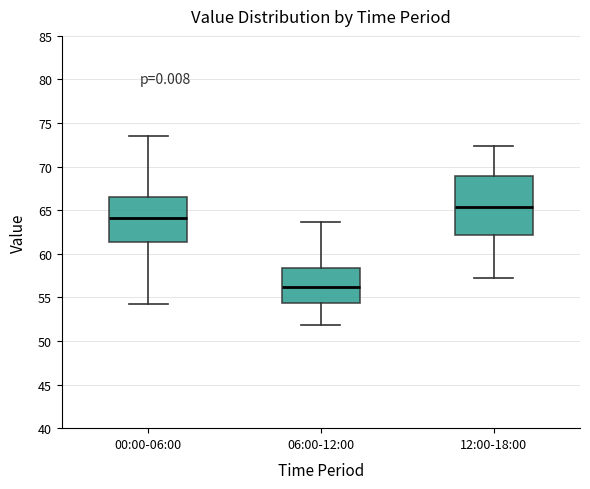

Where does the lower whisker of the box for 06:00-12:00 end on the y-axis? The values are not printed on the chart, so give them approximately, as read against the axis.

52.0